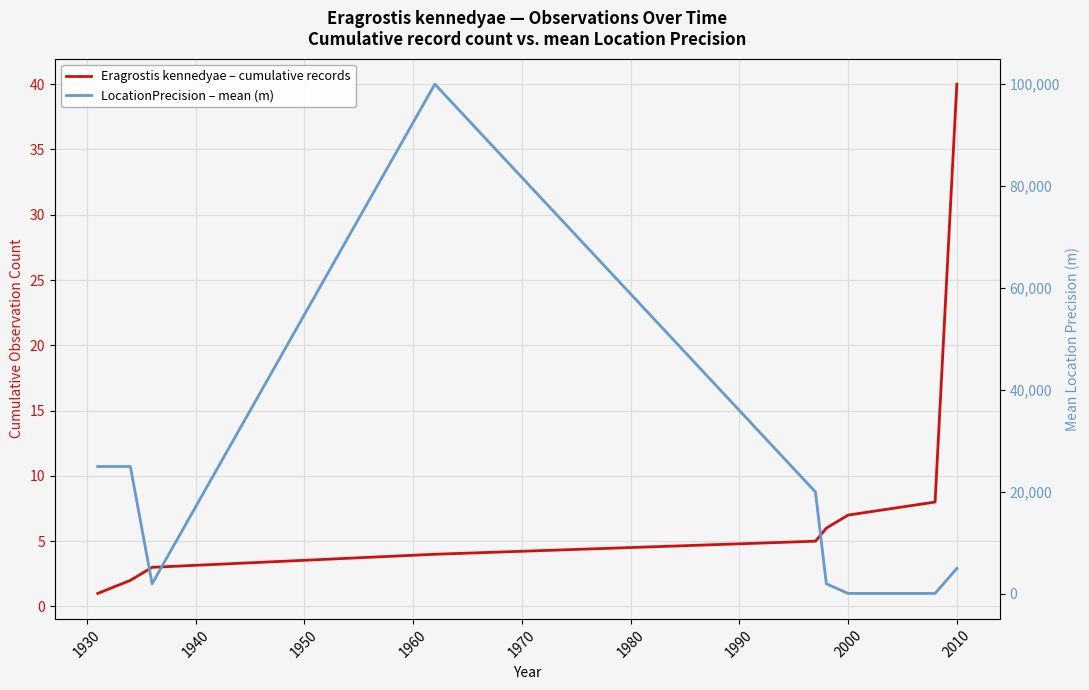

At how many categories does at least one series exceed 11311?

4